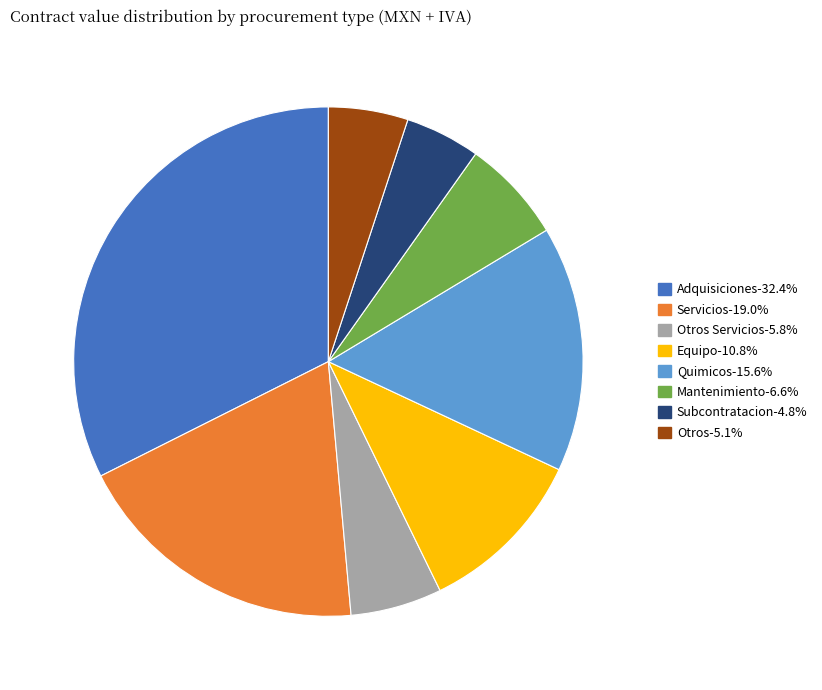

Does any single category account for the majority?

No